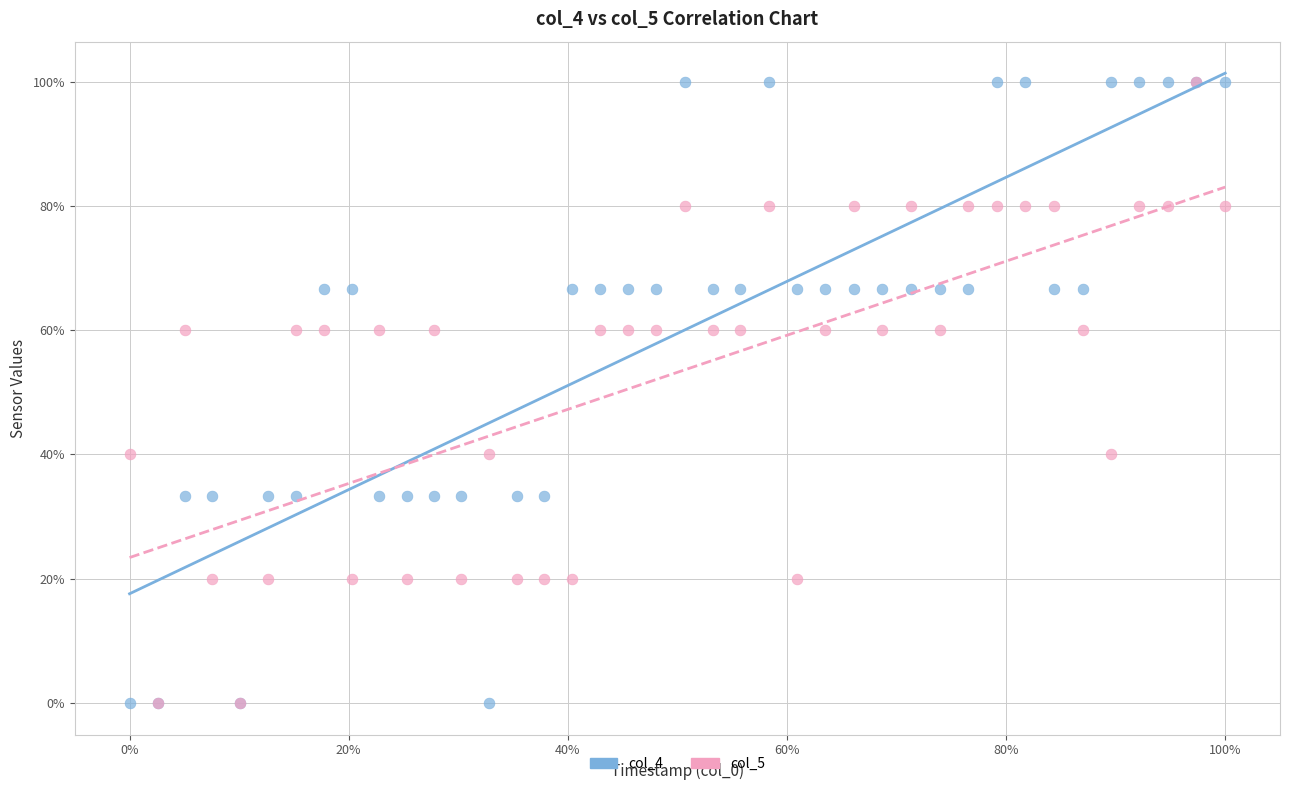

What are all the series names shown in the legend?

col_4, col_5